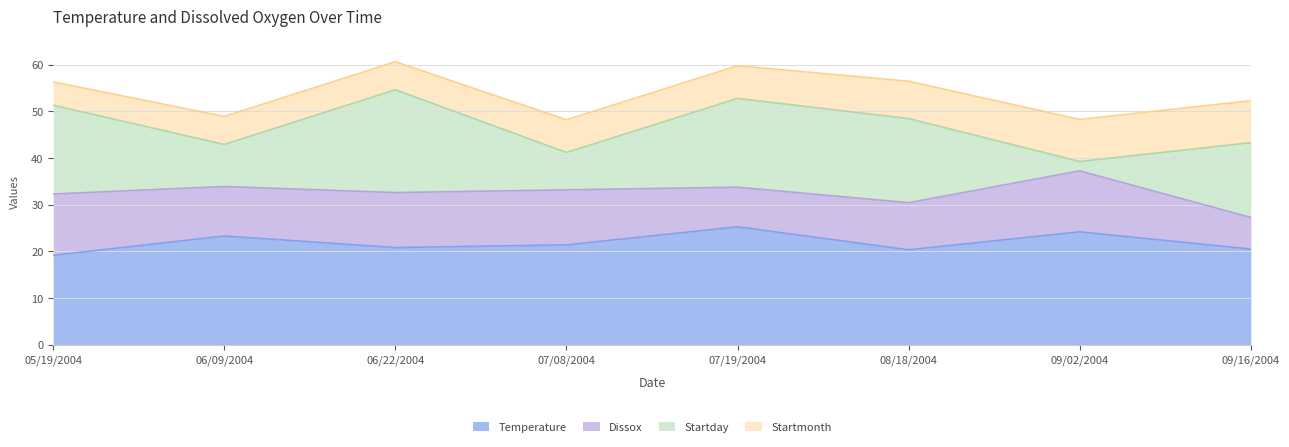

Reading left to right, list all the values displayed in this chart.

Temperature: 05/19/2004=19.2	06/09/2004=23.3	06/22/2004=20.8	07/08/2004=21.4	07/19/2004=25.3	08/18/2004=20.4	09/02/2004=24.2	09/16/2004=20.5
Dissox: 05/19/2004=13.1	06/09/2004=10.6	06/22/2004=11.8	07/08/2004=11.8	07/19/2004=8.5	08/18/2004=10.1	09/02/2004=13.1	09/16/2004=6.8
Startday: 05/19/2004=19.0	06/09/2004=9.0	06/22/2004=22.0	07/08/2004=8.0	07/19/2004=19.0	08/18/2004=18.0	09/02/2004=2.0	09/16/2004=16.0
Startmonth: 05/19/2004=5.0	06/09/2004=6.0	06/22/2004=6.0	07/08/2004=7.0	07/19/2004=7.0	08/18/2004=8.0	09/02/2004=9.0	09/16/2004=9.0